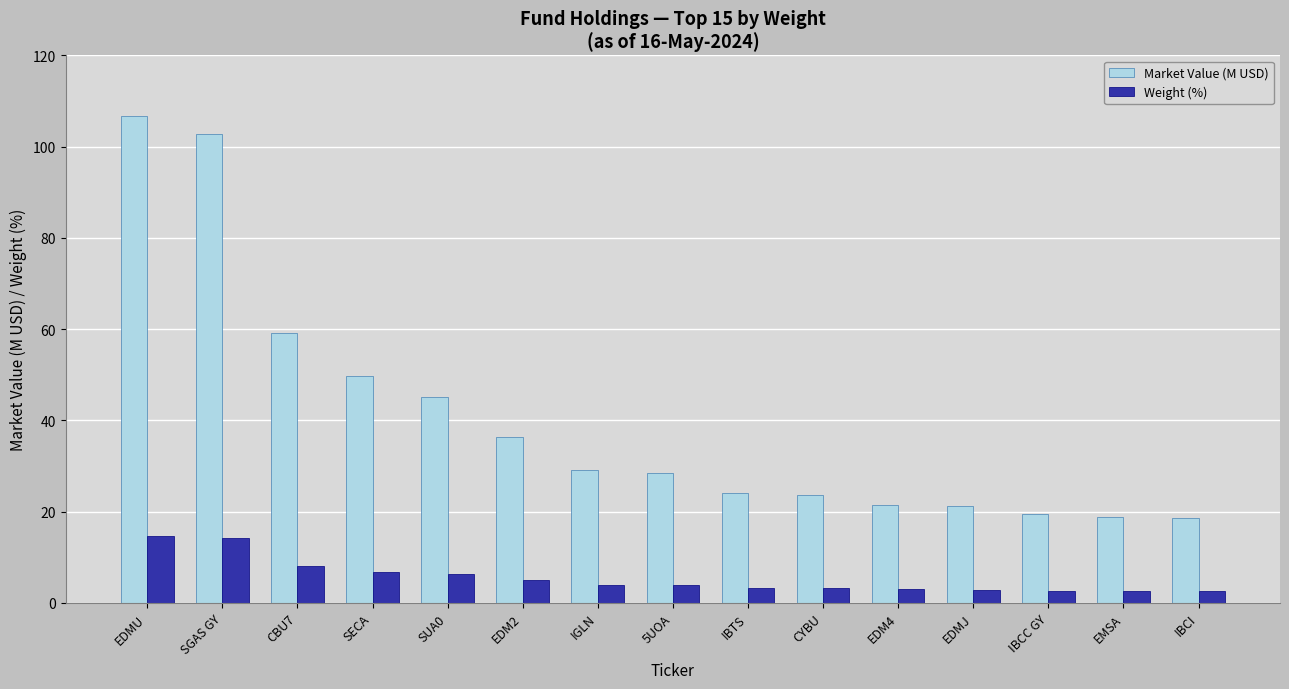

Rank the series at EMSA from highest to lowest value.

Market Value (M USD), Weight (%)